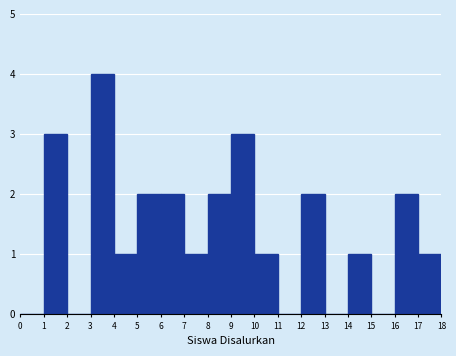

How tall is the bar that spans 3 to 4 on the x-axis? The values are not printed on the chart, so give them approximately, as read against the axis.

4